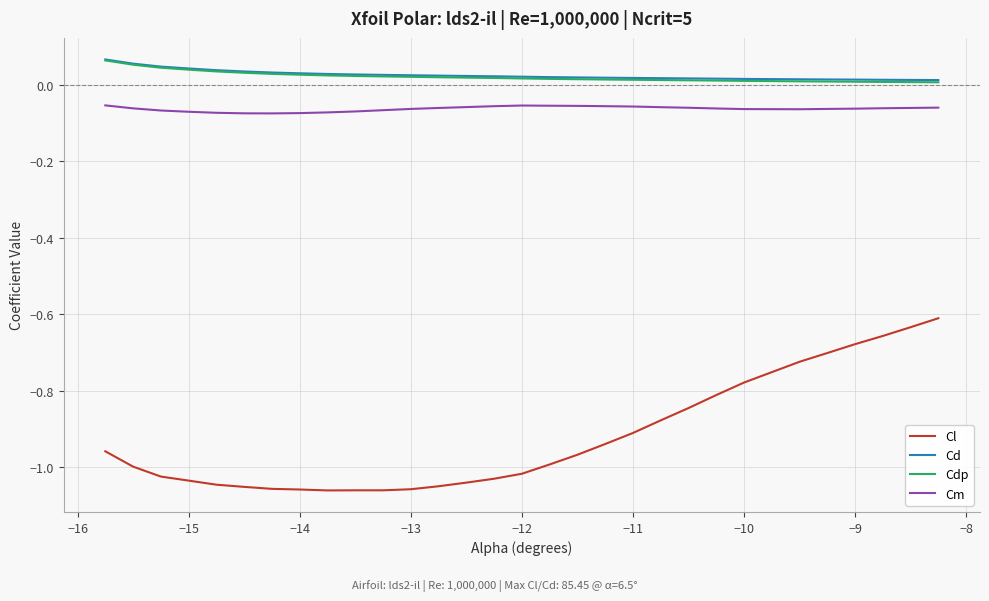

True or false: Cl and Cdp intersect in this chart.

False